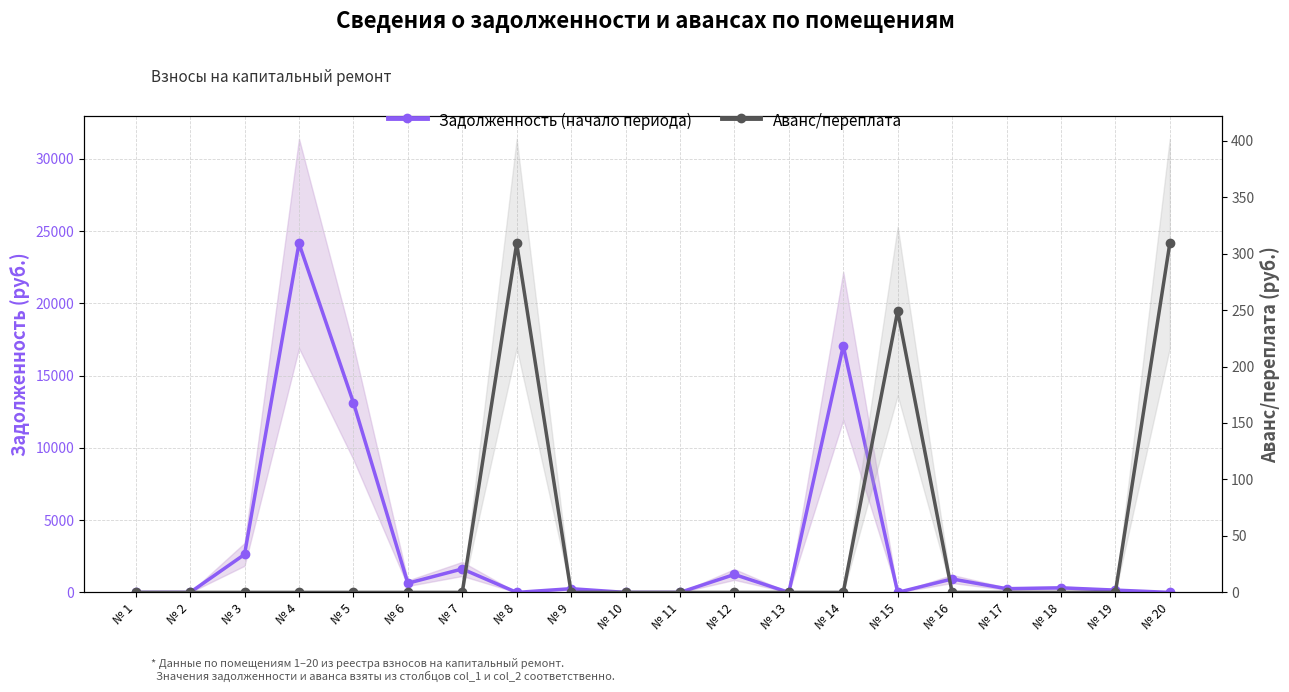

What are all the series names shown in the legend?

Задолженность (начало периода), Аванс/переплата